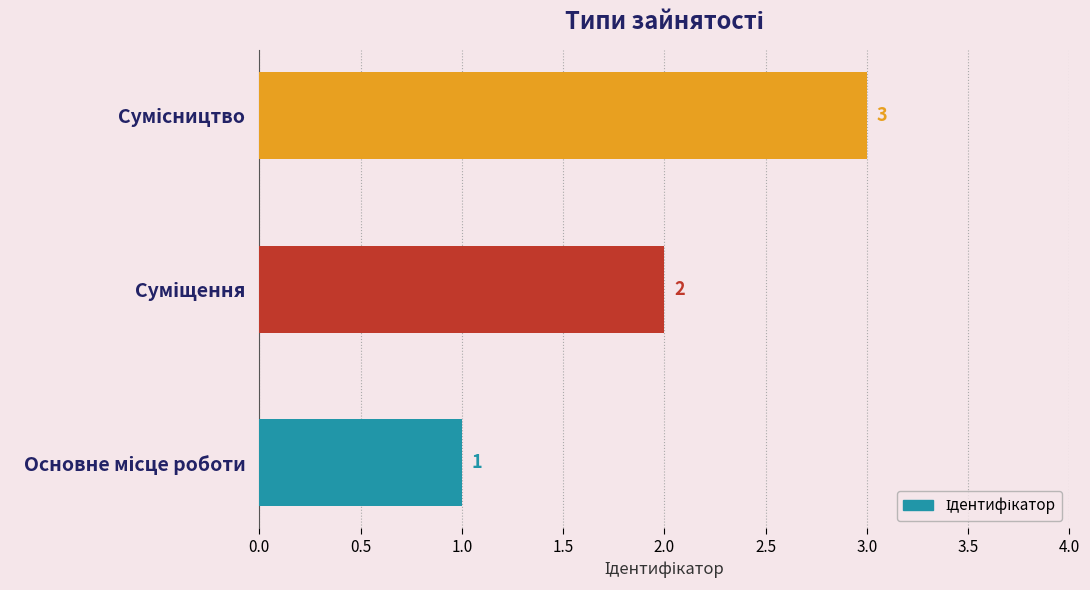

What is the sum of all values?

6